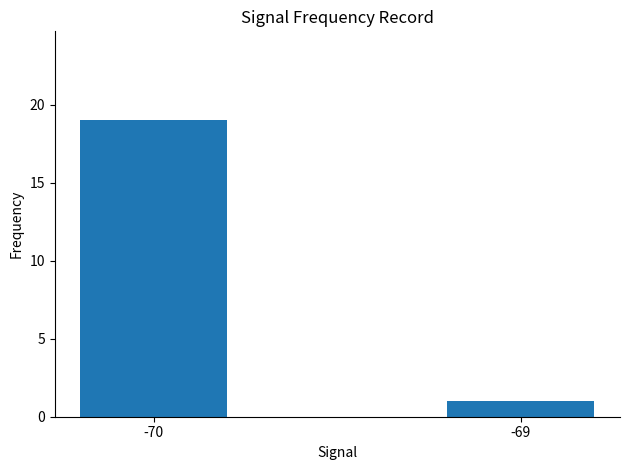

What is the change in value from -70 to -69?

-18